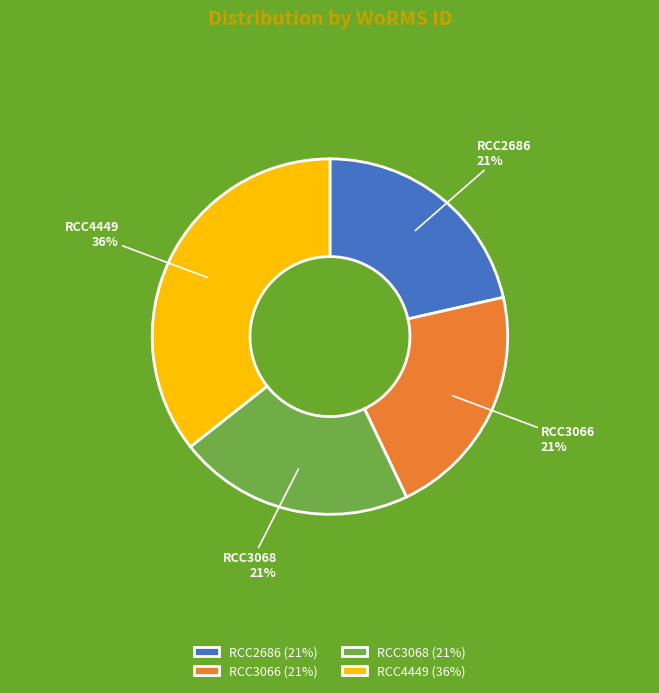

Is there a majority slice in this chart?

No